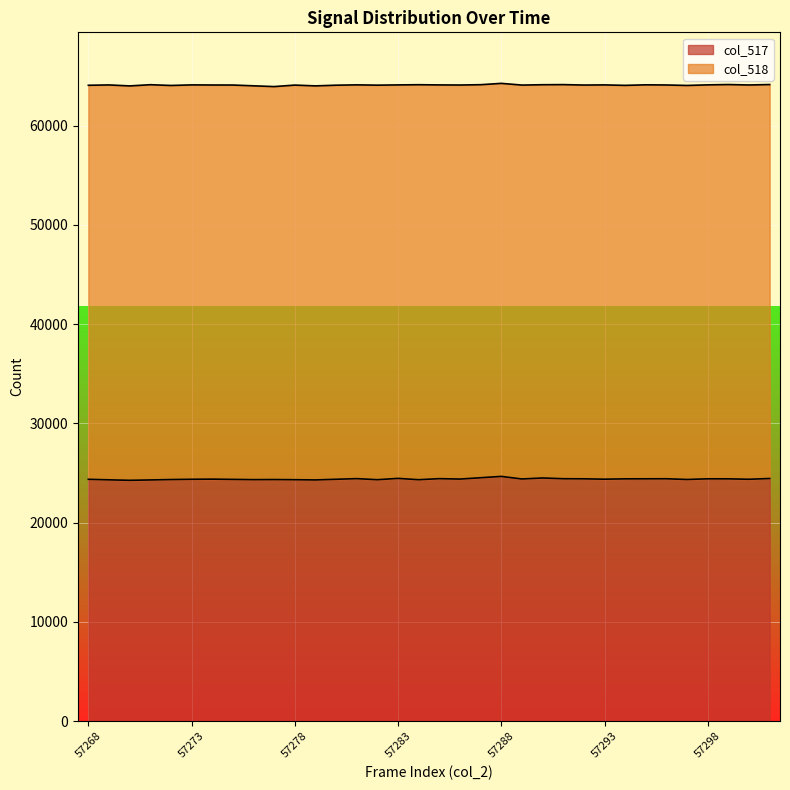

Is it true that the value at 57275 is 7169?

False